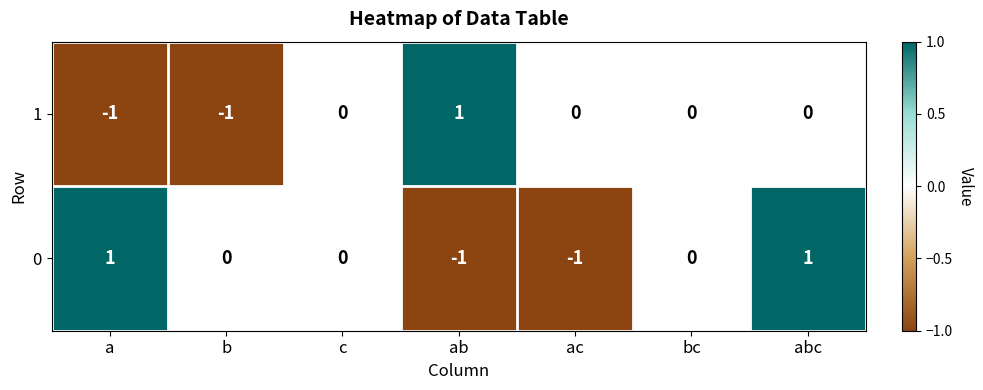

At which label does 0 first exceed 0?

a